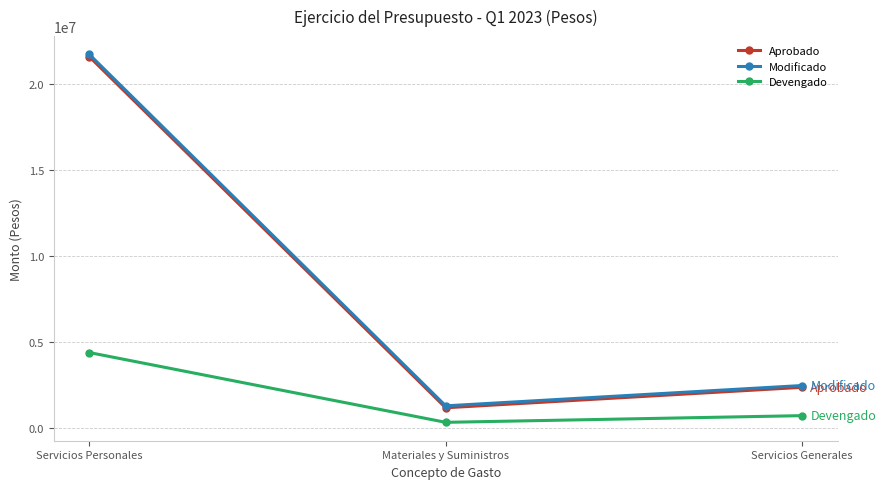

What is the difference between the Modificado values at Servicios Generales and Servicios Personales?

19261541